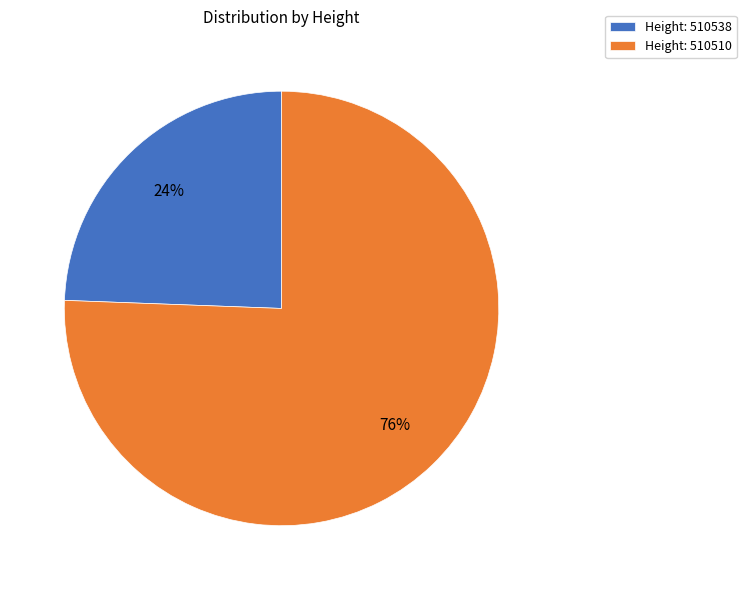

To the nearest percent, what percentage of the pie is Height: 510538?

24%